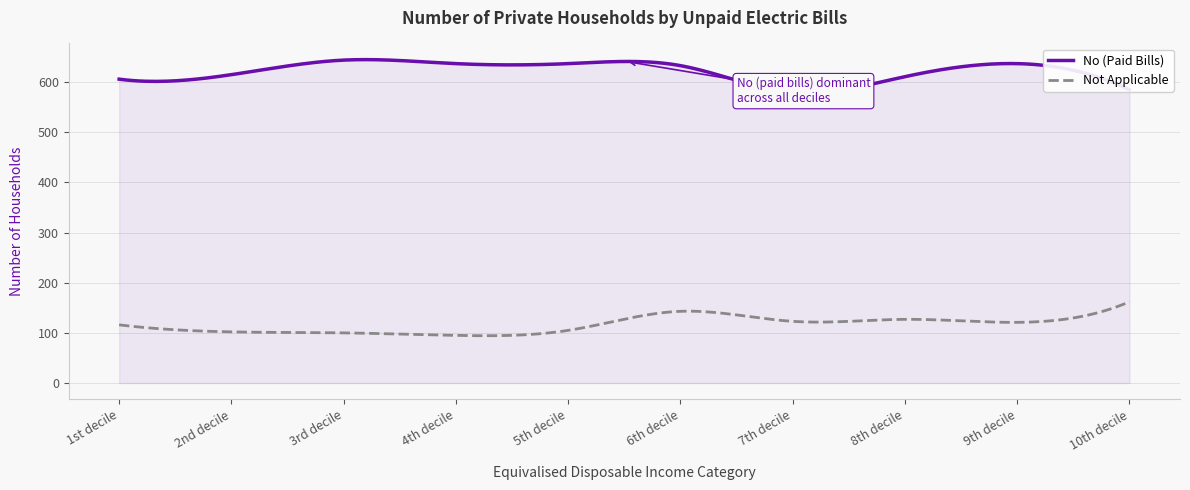

What is the maximum value shown in the chart?

645.0